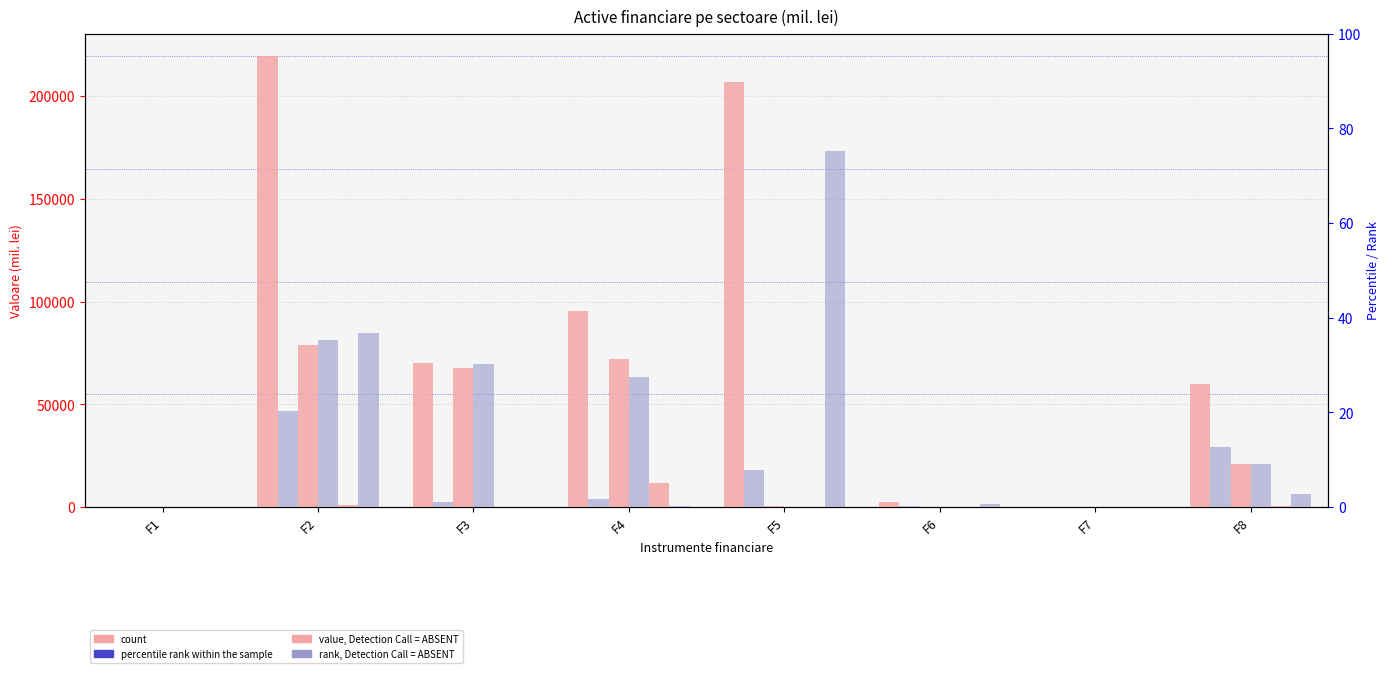

What is the sum of the Alti intermediari (S125) values at F2 and F4?

12892.8